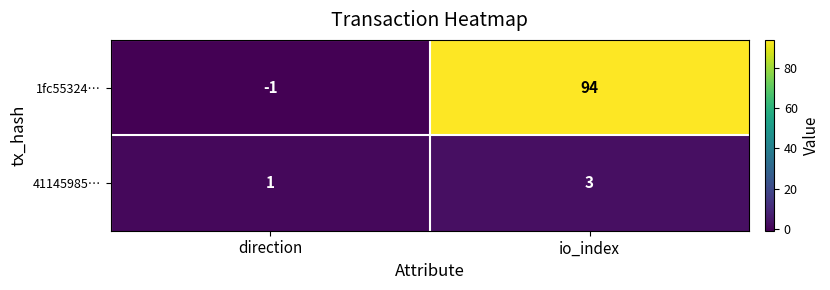

Rank the series by their average value, from highest to lowest.

1fc55324…, 41145985…